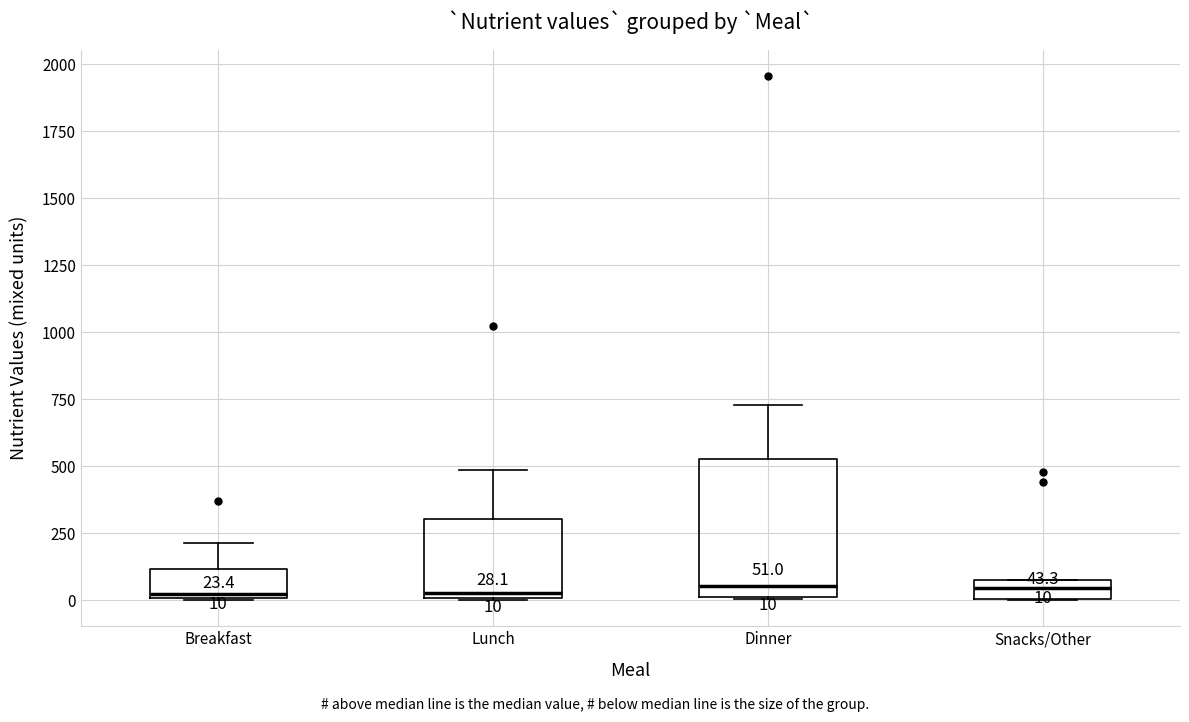

Comparing the boxes themselves (not the whiskers), which one is the tallest?

Dinner